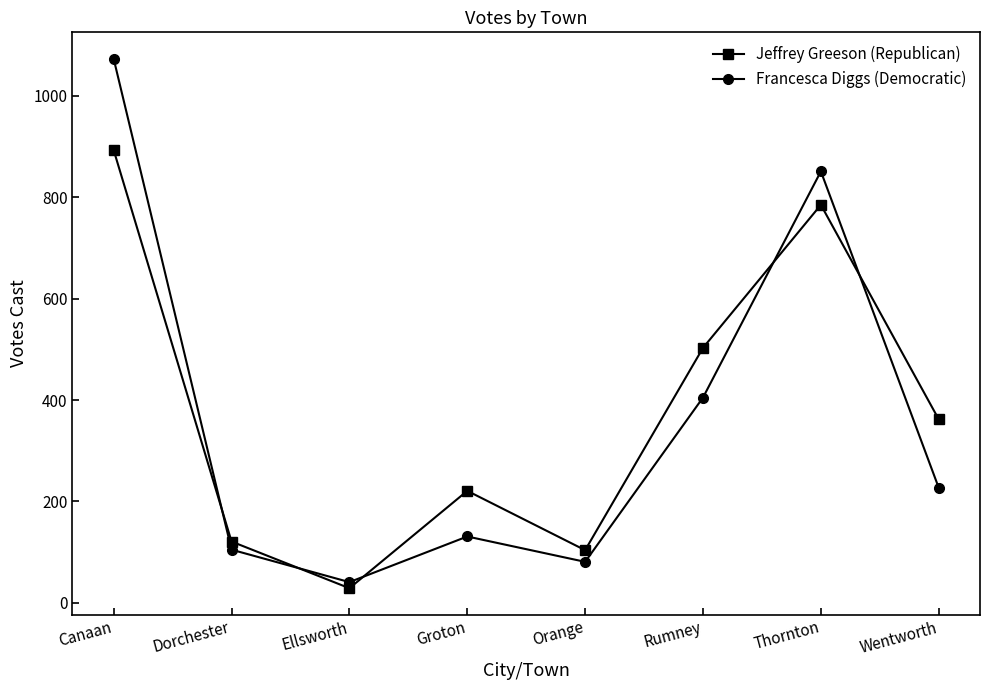

Which series has the largest total across all categories?

Jeffrey Greeson (Republican)